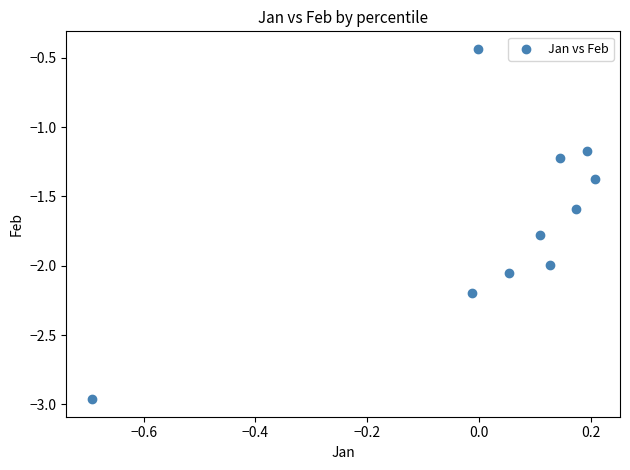

What Y value in the scatter plot is closest to -1?

-1.2